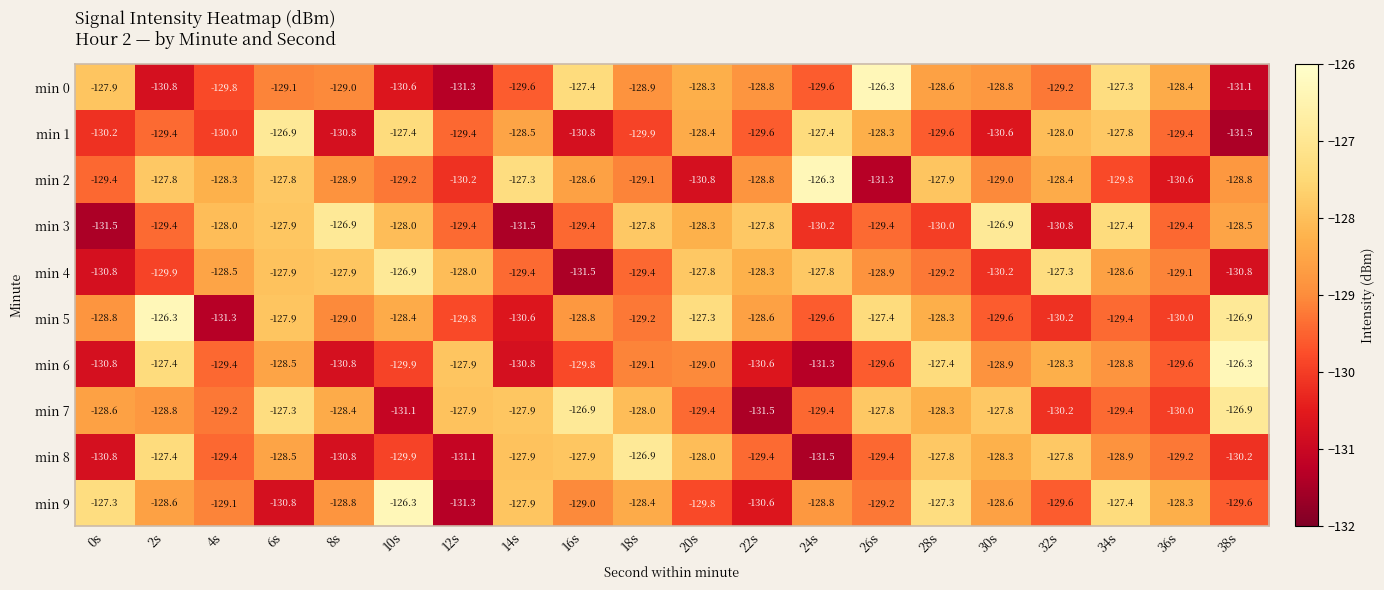

What is the difference between the min 0 values at 24s and 20s?

1.3